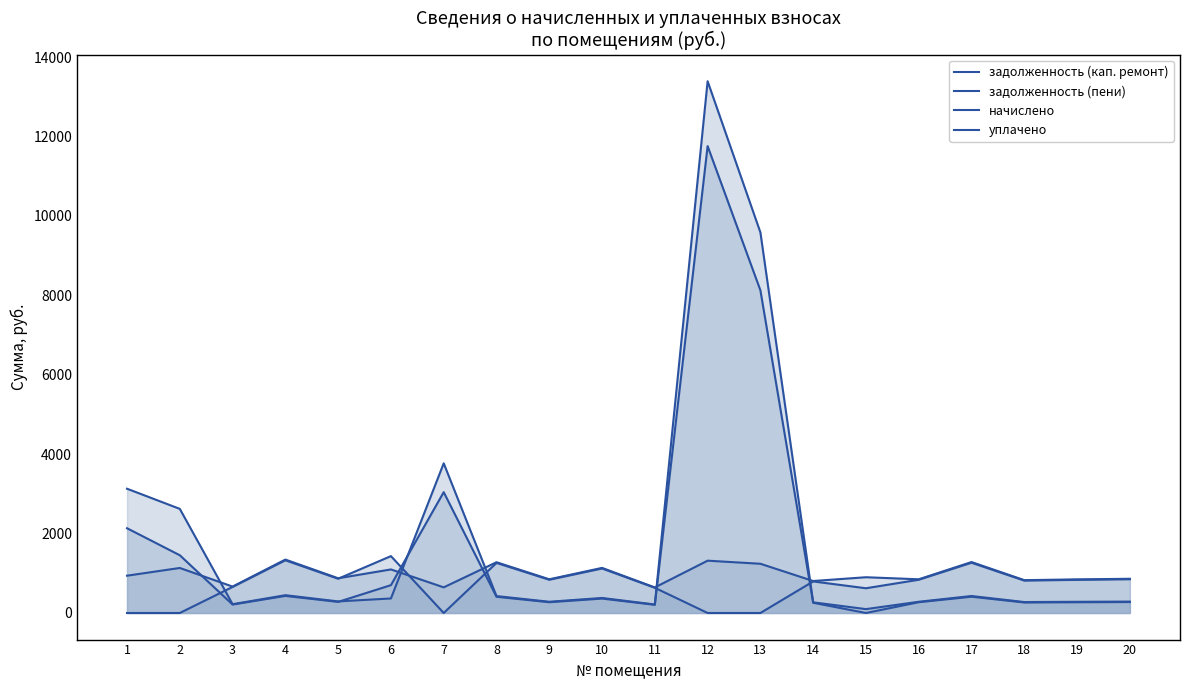

At which label is уплачено closest to 716?

3